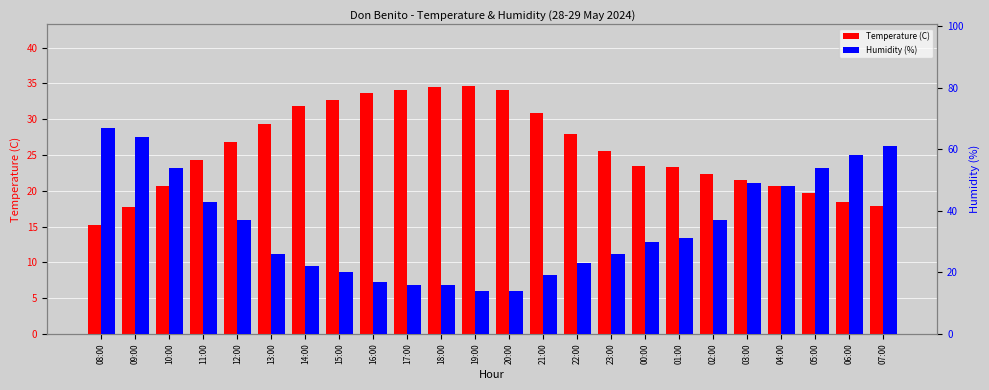

Which series changed the most between 03:00 and 06:00?

Humidity (%)